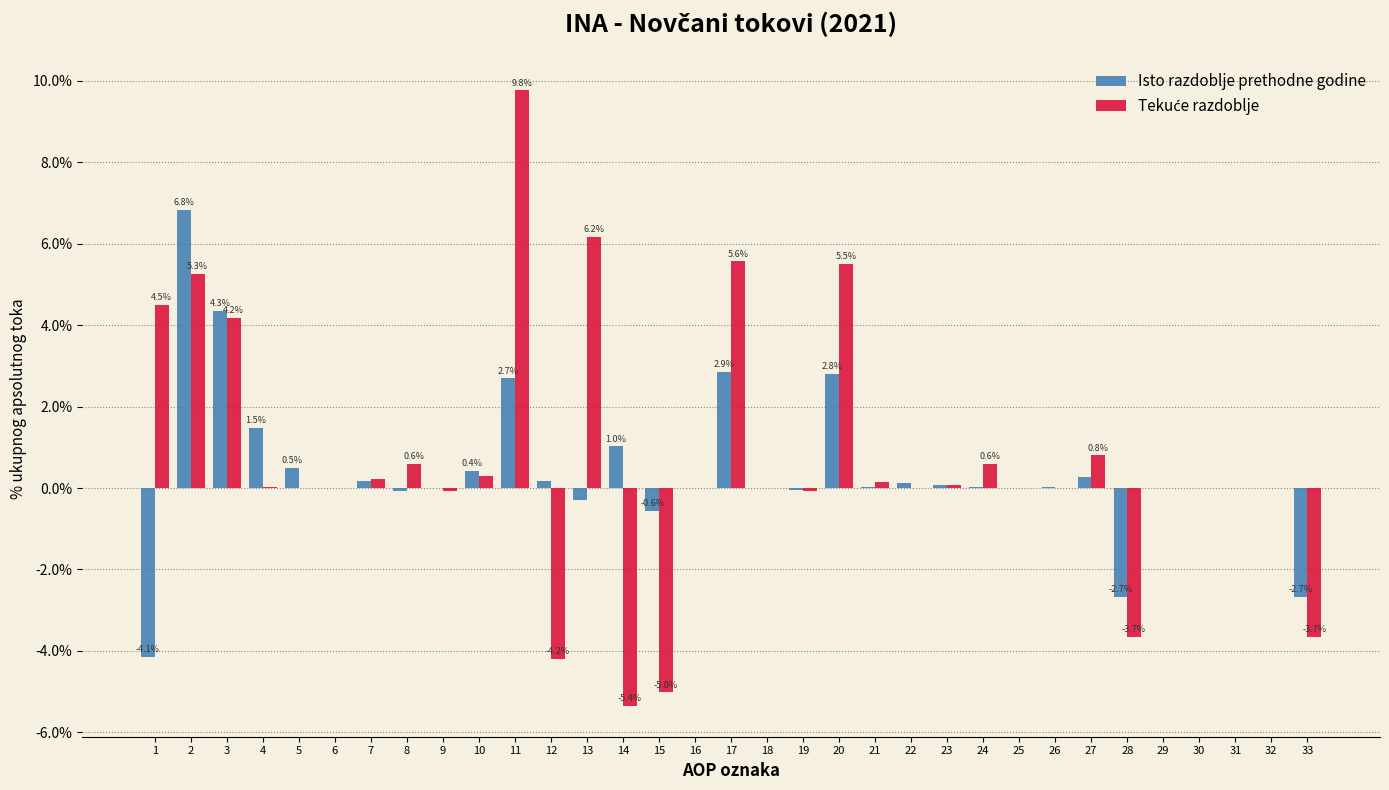

What is the approximate value of Isto razdoblje prethodne godine at 20?

2.8